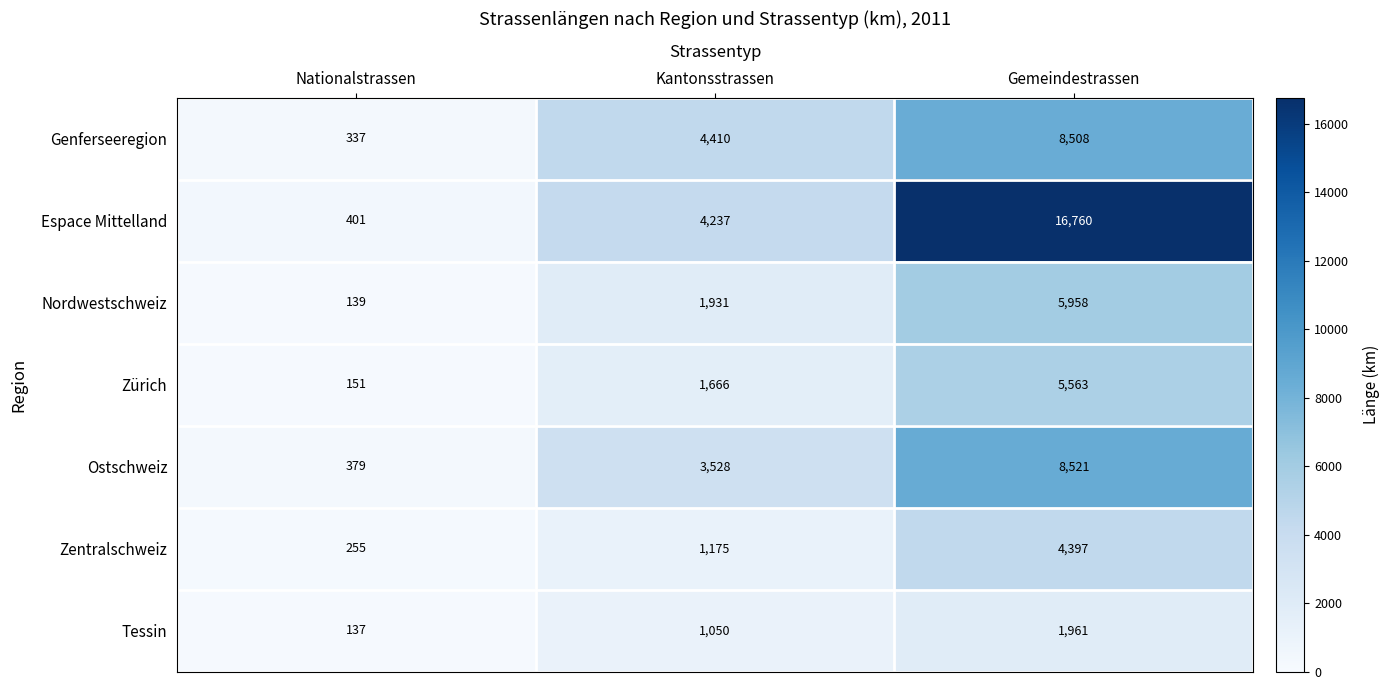

The value of Espace Mittelland at Nationalstrassen is 661. True or false?

False